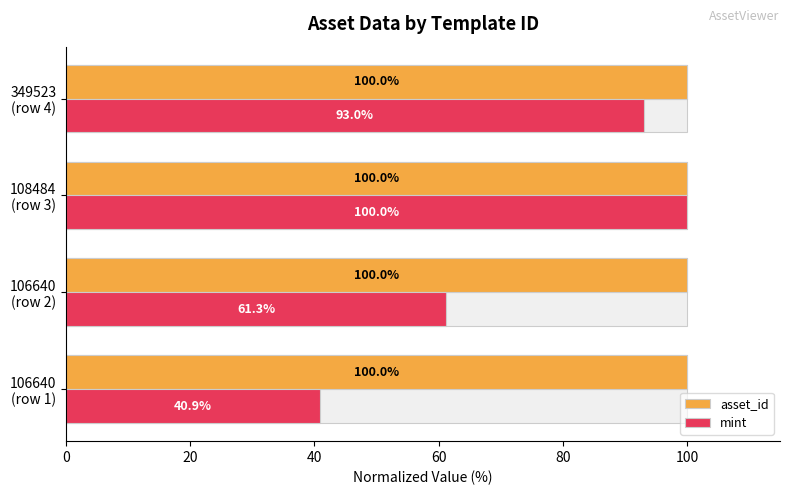

What is the difference between the highest and lowest values at 106640 (row 1)?

59.1